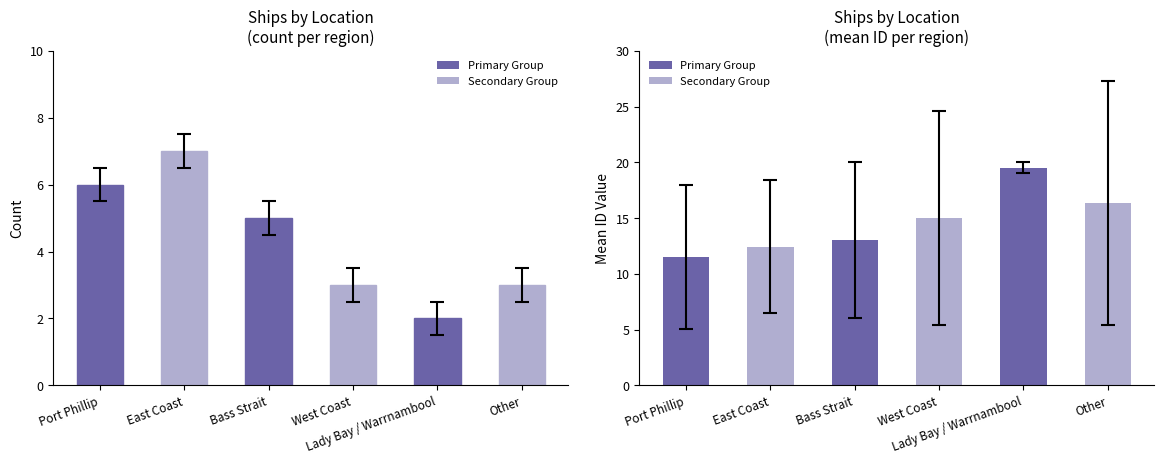

Which series has the largest total across all categories?

Mean ID